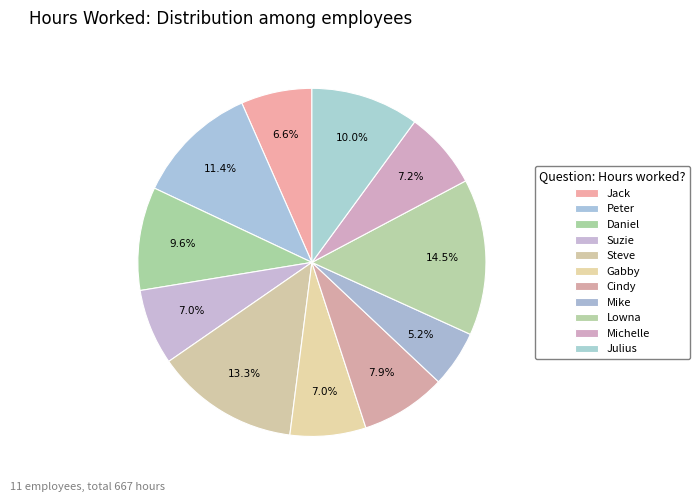

Does any single category account for the majority?

No